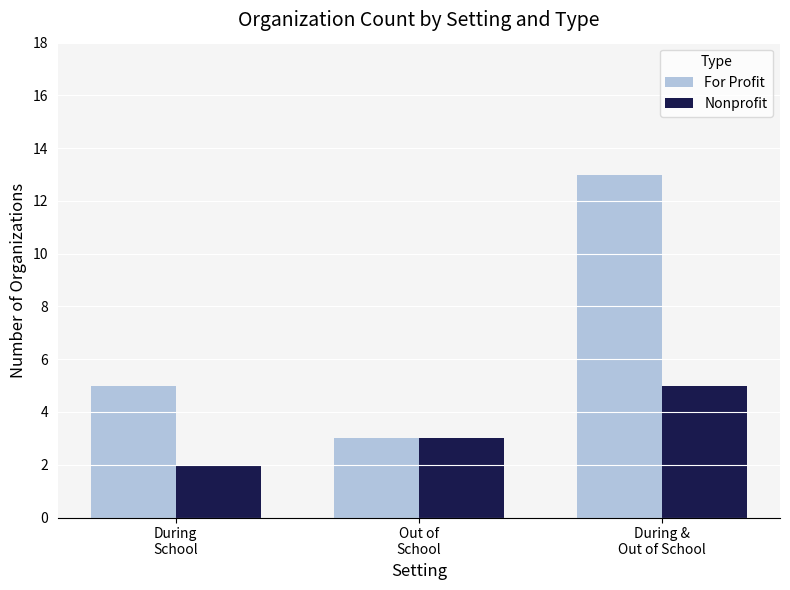

At which category does the chart reach its minimum across all series?

During
School